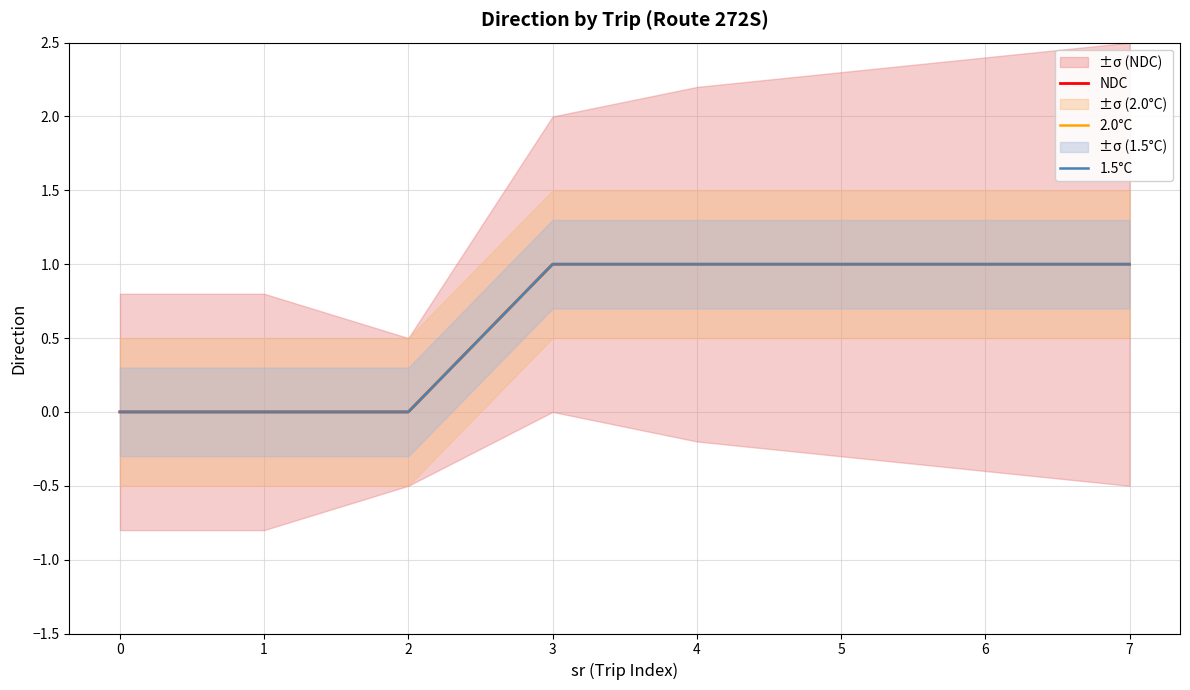

How many 2.0°C values are between 0 and 1?

8